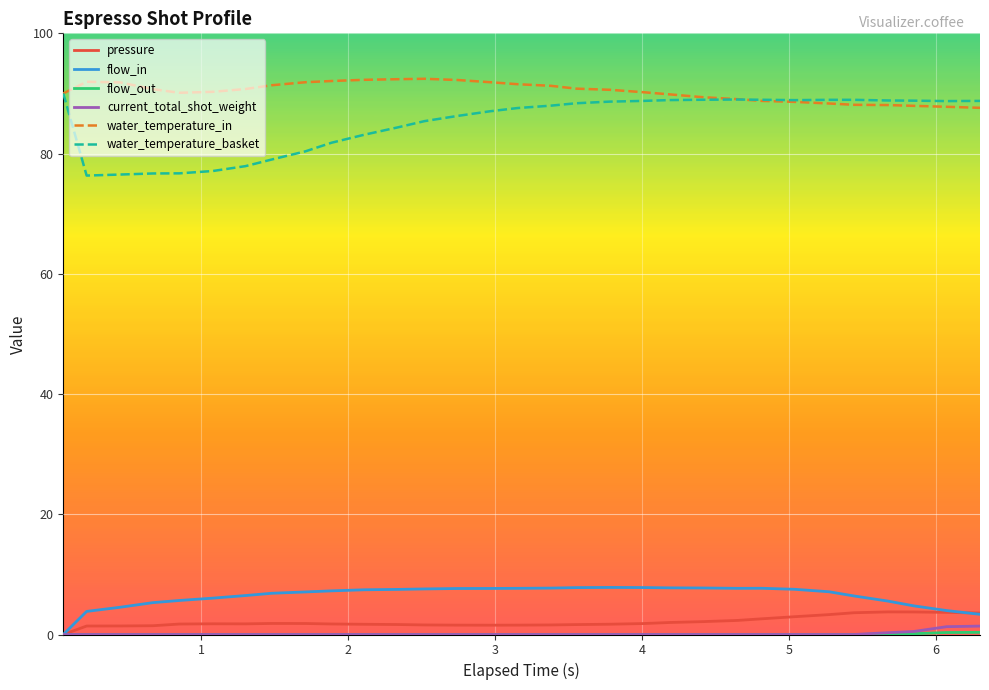

What is the lowest value of the water_temperature_basket series?

76.3